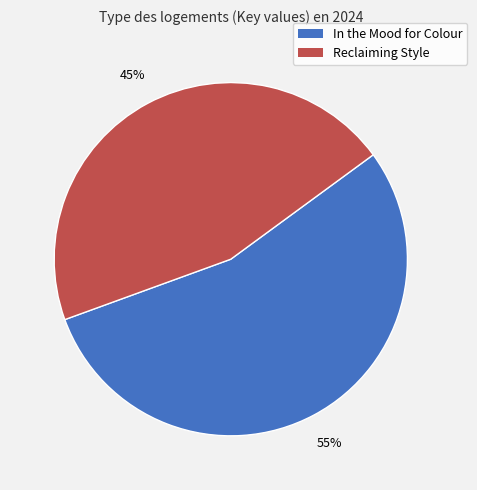

Which category has the smallest portion of the pie?

Reclaiming Style